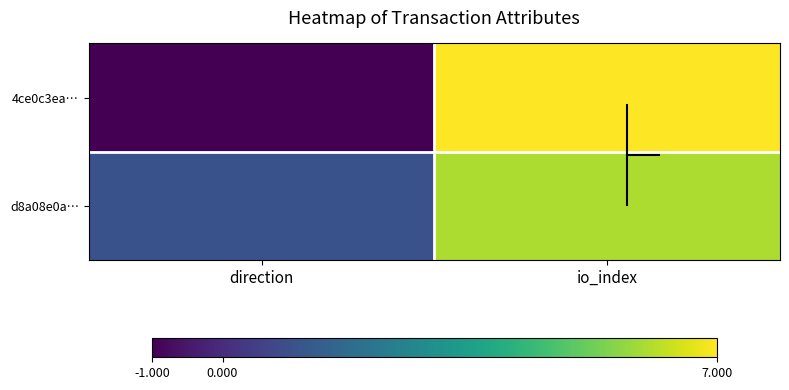

Which series has the widest spread of values?

4ce0c3ea…